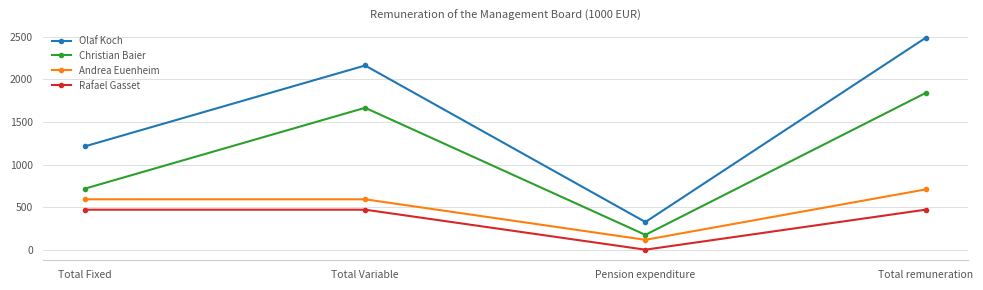

At how many categories does at least one series exceed 1232?

2